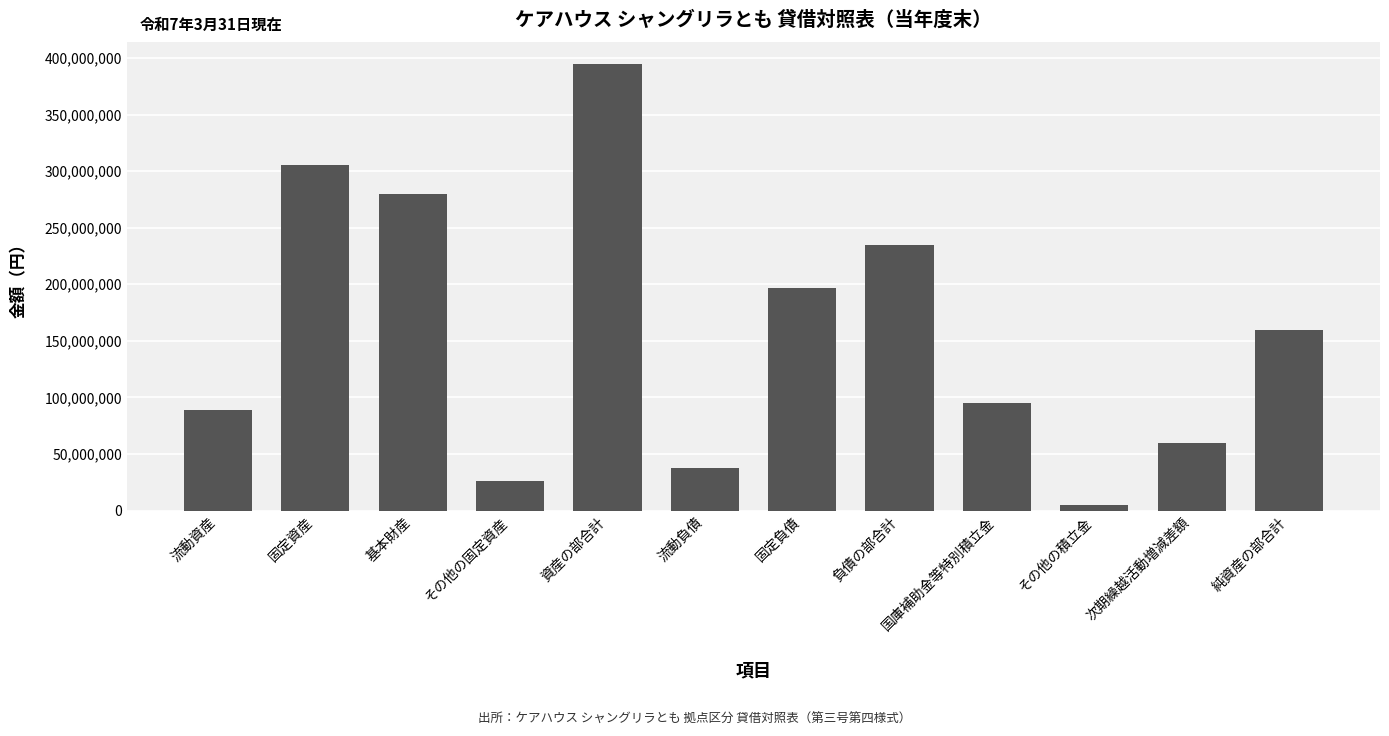

What is the difference between the second highest and second lowest values?

279439051